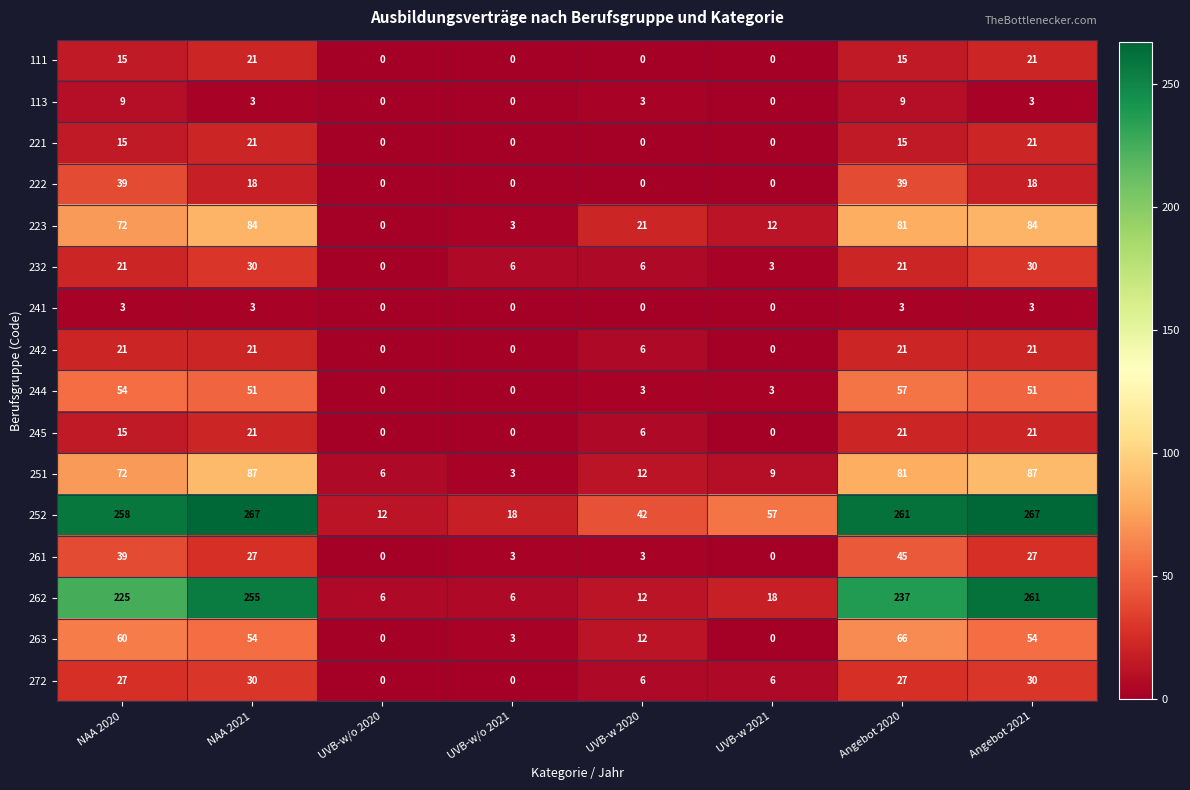

What is the difference between the highest and lowest values at UVB-w 2020?

42